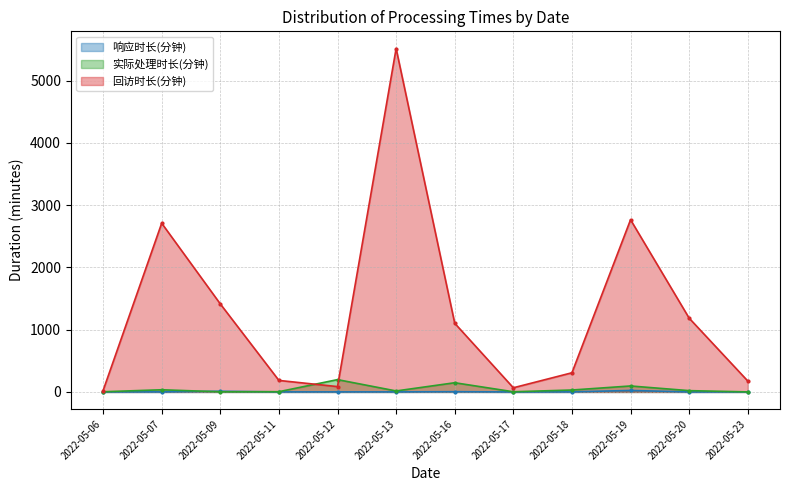

What is the greatest value displayed?

5516